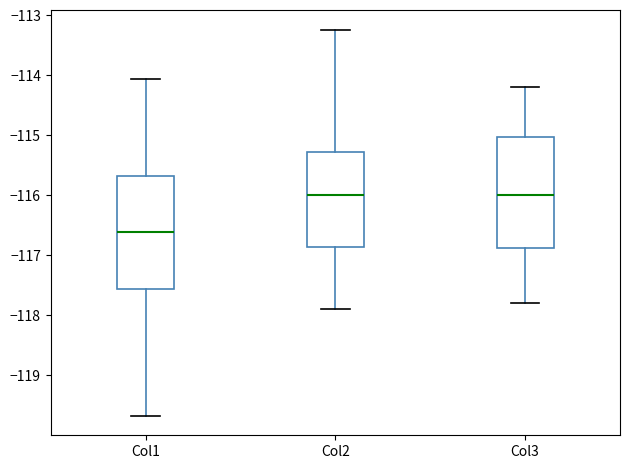

Reading left to right, read every box against the y-axis: the position of its median line, the range the box covers, and the ends of its whiskers. The values are not printed on the chart, so give them approximately, as read against the axis.

Col1: median -116.6, box -117.6 to -115.7, whiskers -119.7 to -114.1
Col2: median -116.0, box -116.9 to -115.3, whiskers -117.9 to -113.2
Col3: median -116.0, box -116.9 to -115.0, whiskers -117.8 to -114.2